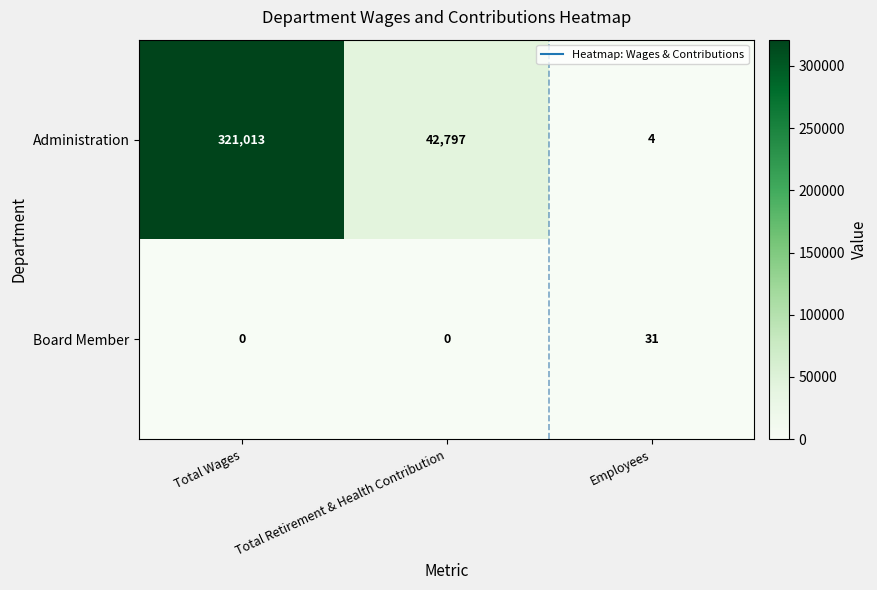

How many data points does each series have?

3